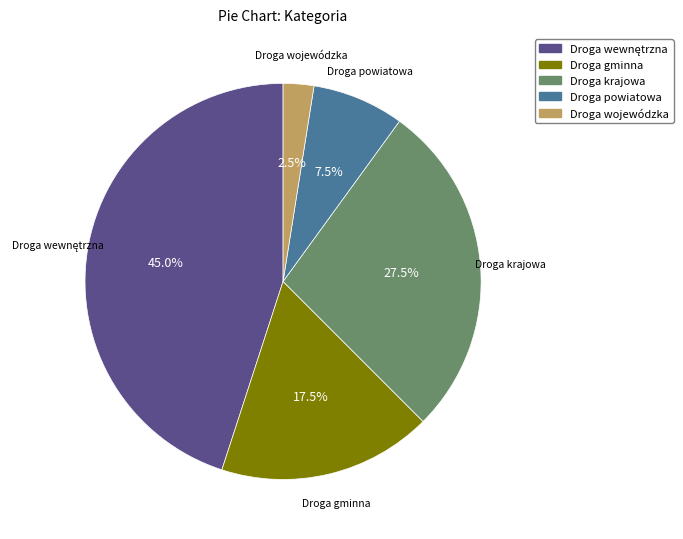

Which category has the smallest portion of the pie?

Droga wojewódzka